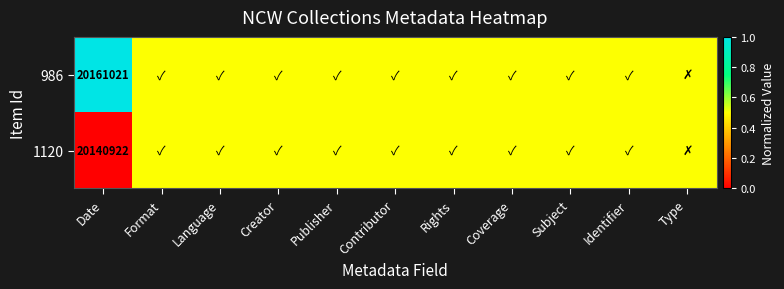

True or false: 1120 has a value of 20140922.0 at Date.

True